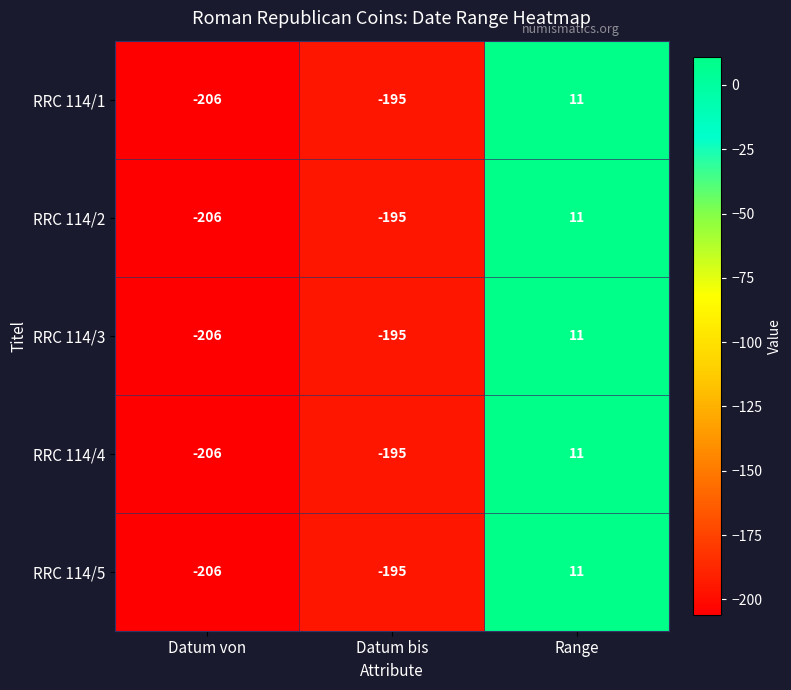

Is the value of RRC 114/1 at Range greater than the value of RRC 114/5 at Datum bis?

Yes